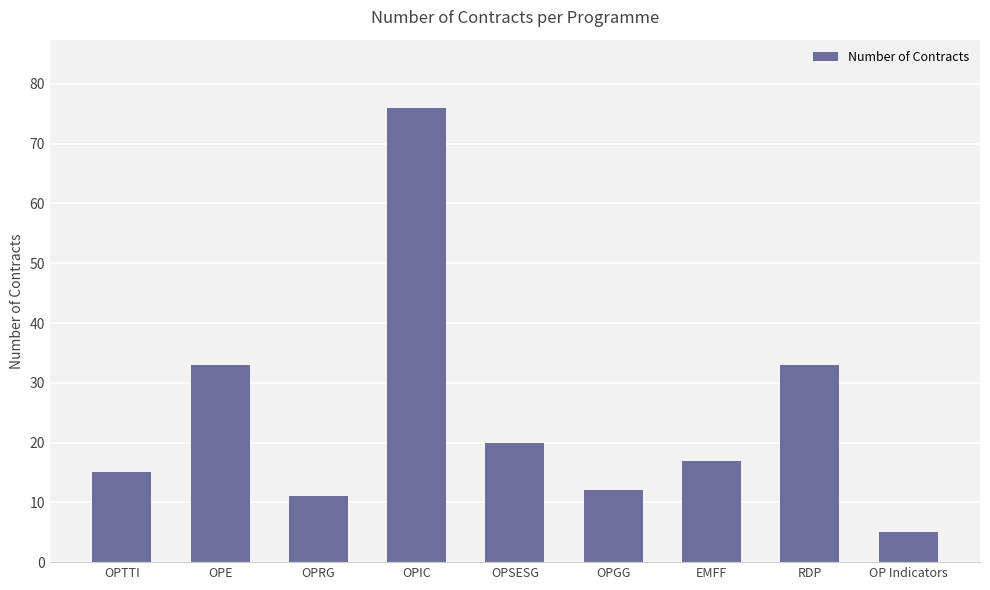

What is the value of the 8th bar from the left?

33